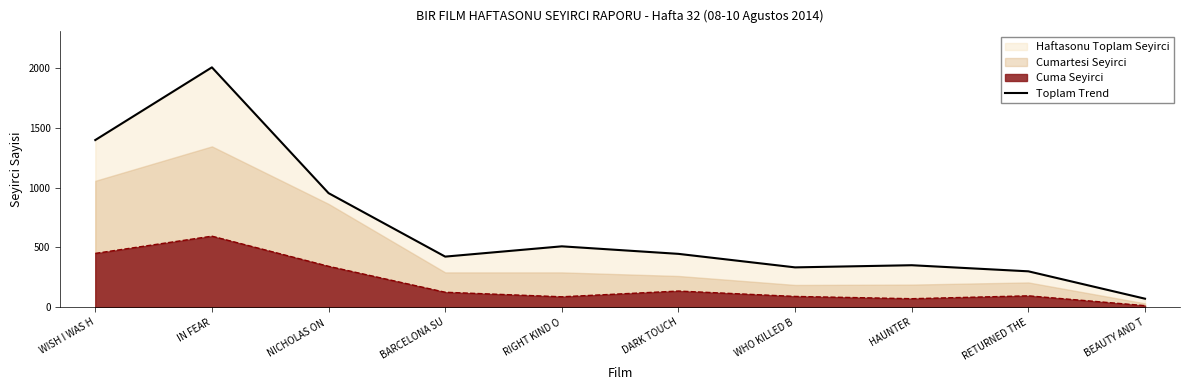

Reading left to right, extract all data points from this chart.

WISH I WAS H=1398	IN FEAR=2006	NICHOLAS ON =954	BARCELONA SU=423	RIGHT KIND O=509	DARK TOUCH=446	WHO KILLED B=333	HAUNTER=351	RETURNED THE=300	BEAUTY AND T=71